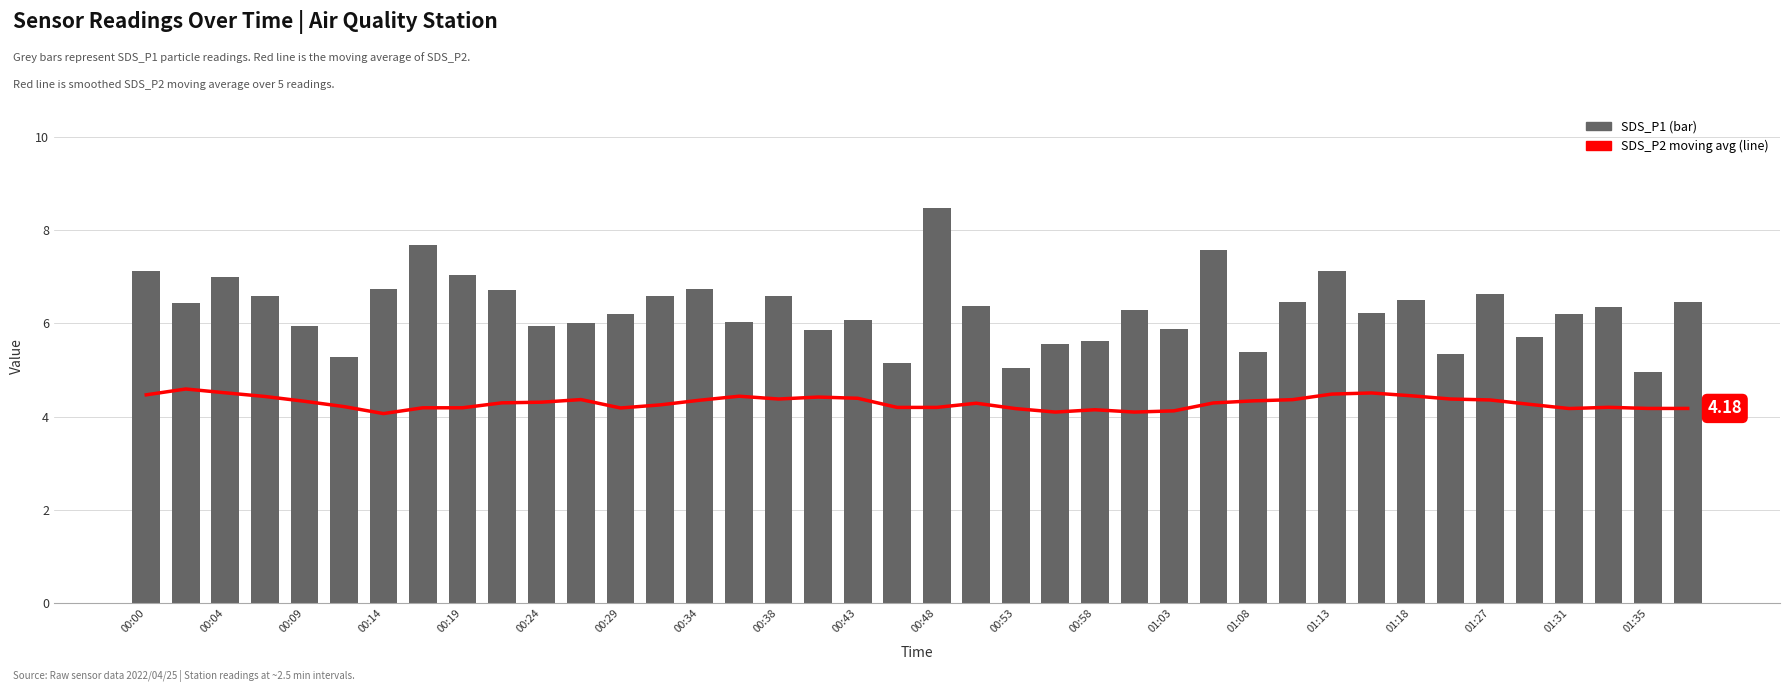

True or false: SDS_P1 has a value of 7.4 at 00:58.

False